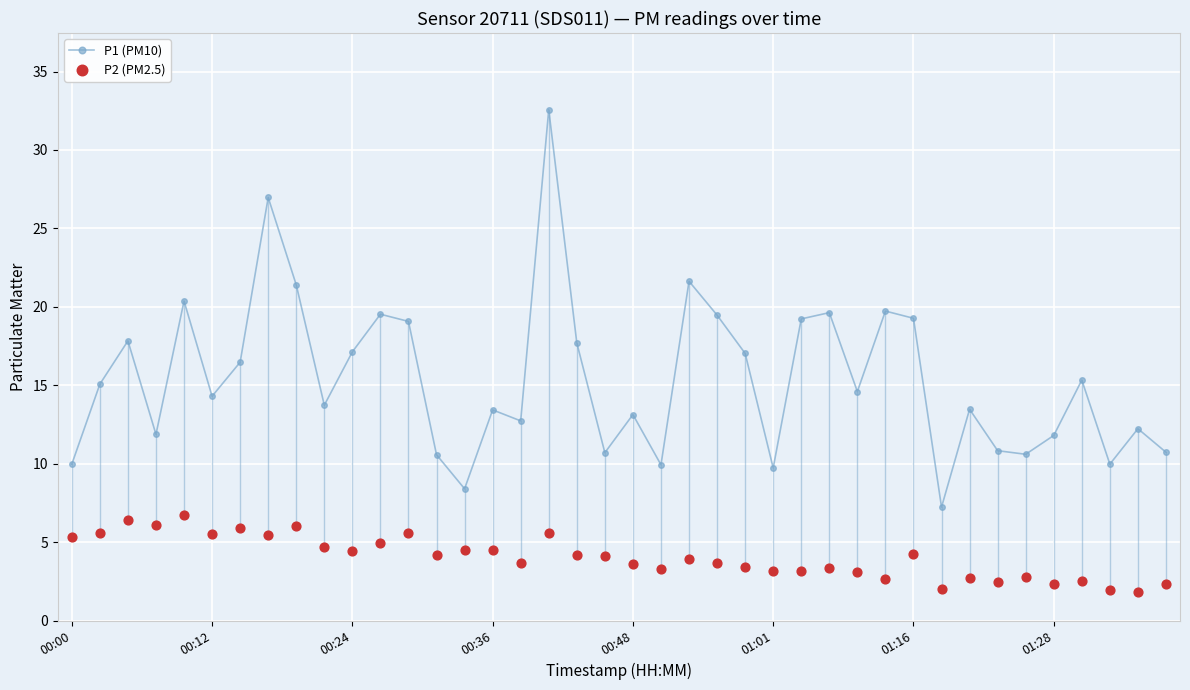

At how many categories does at least one series exceed 3?

40